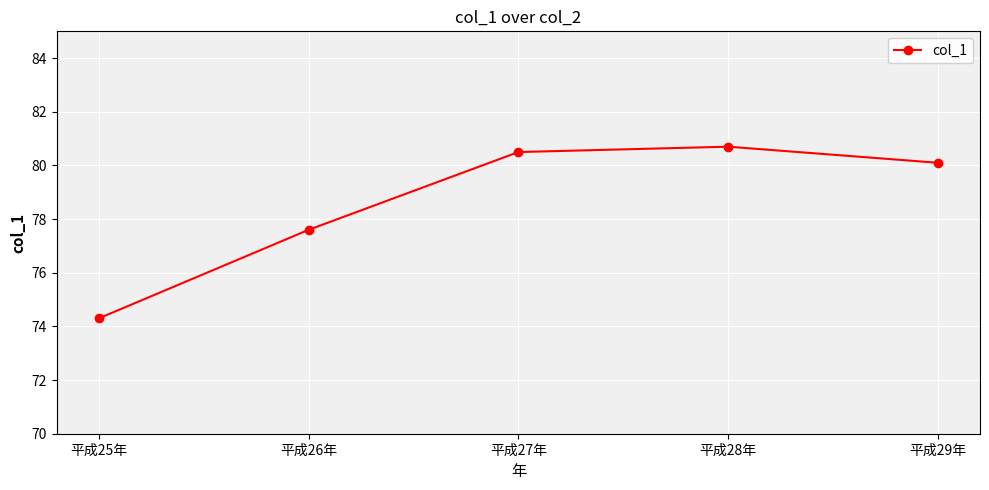

What is the minimum value shown in the chart?

74.3